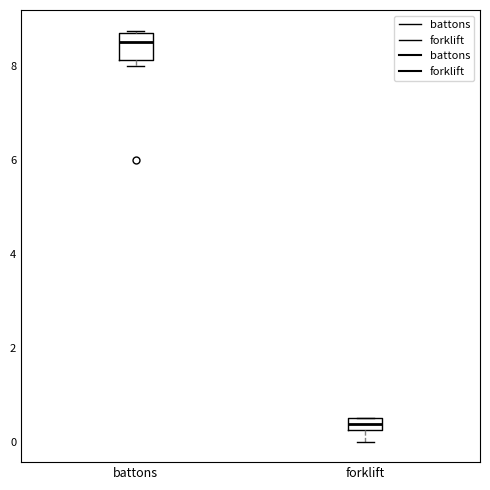

Which box's median line is the lowest?

forklift